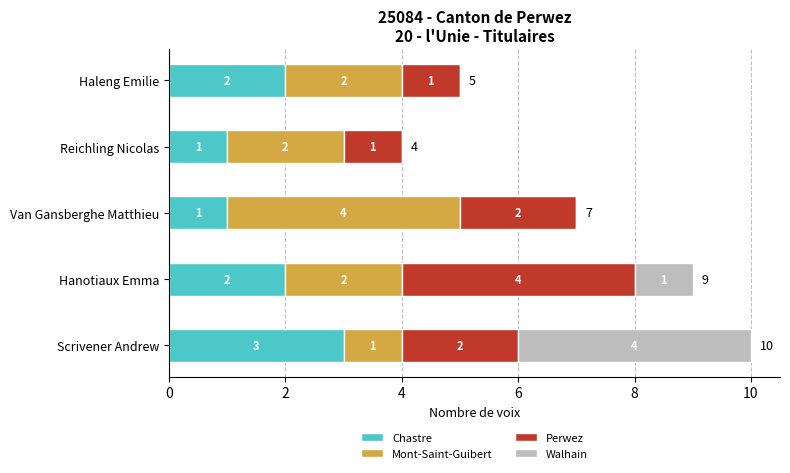

Which category has the highest value in the Chastre series?

Scrivener Andrew